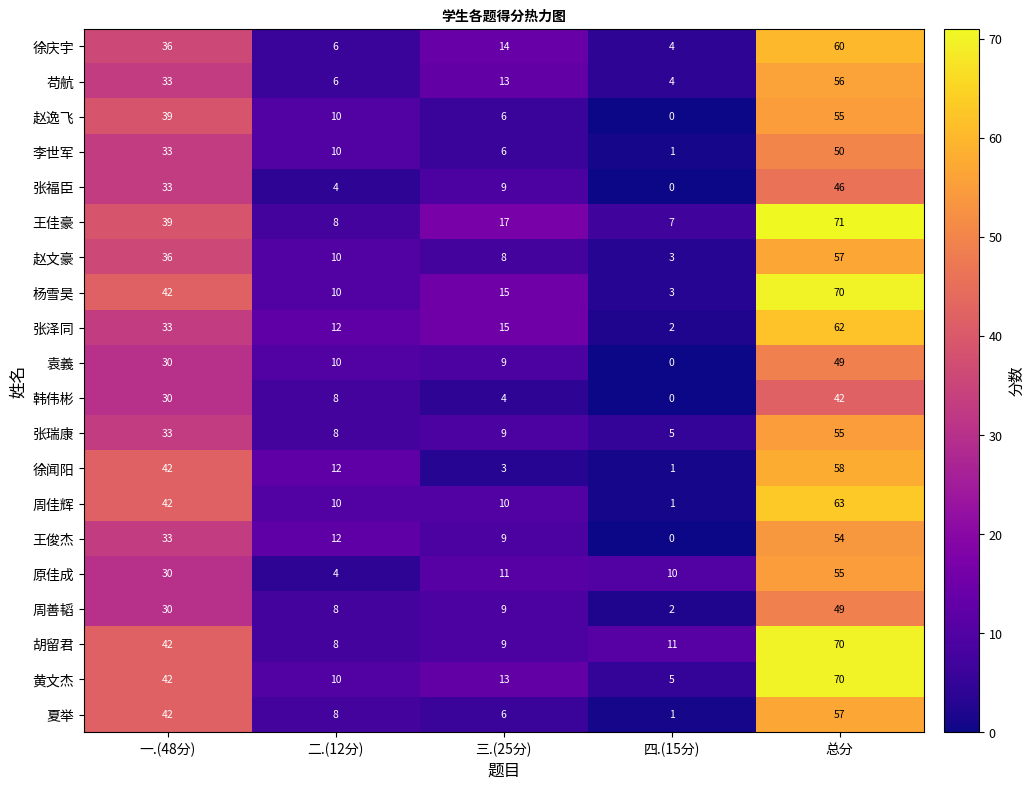

What is the difference between the second highest and second lowest values in the 周佳辉 series?

32